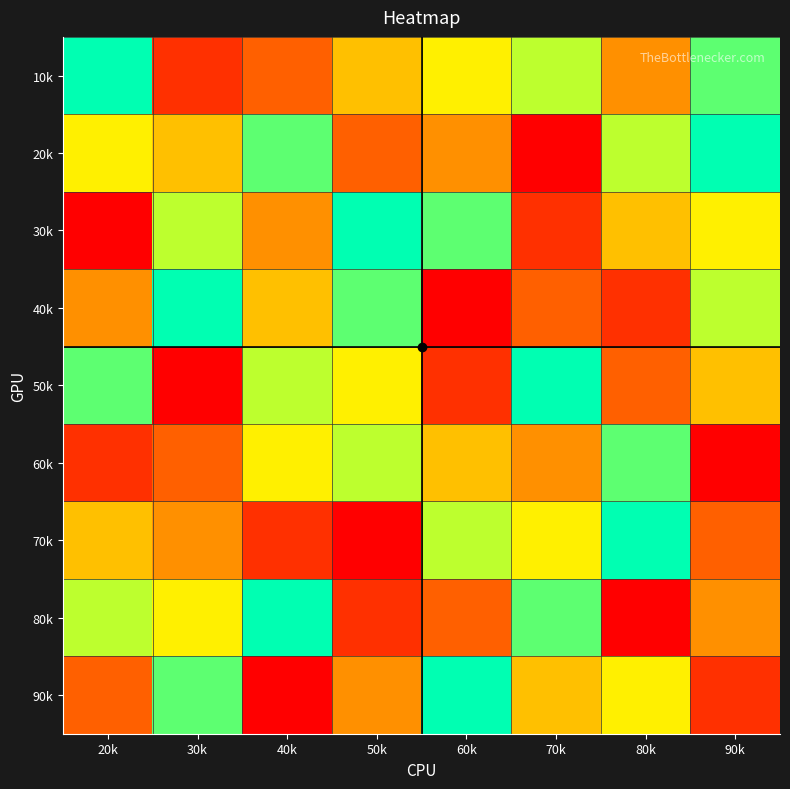

Which series has the largest range (max minus min)?

20k